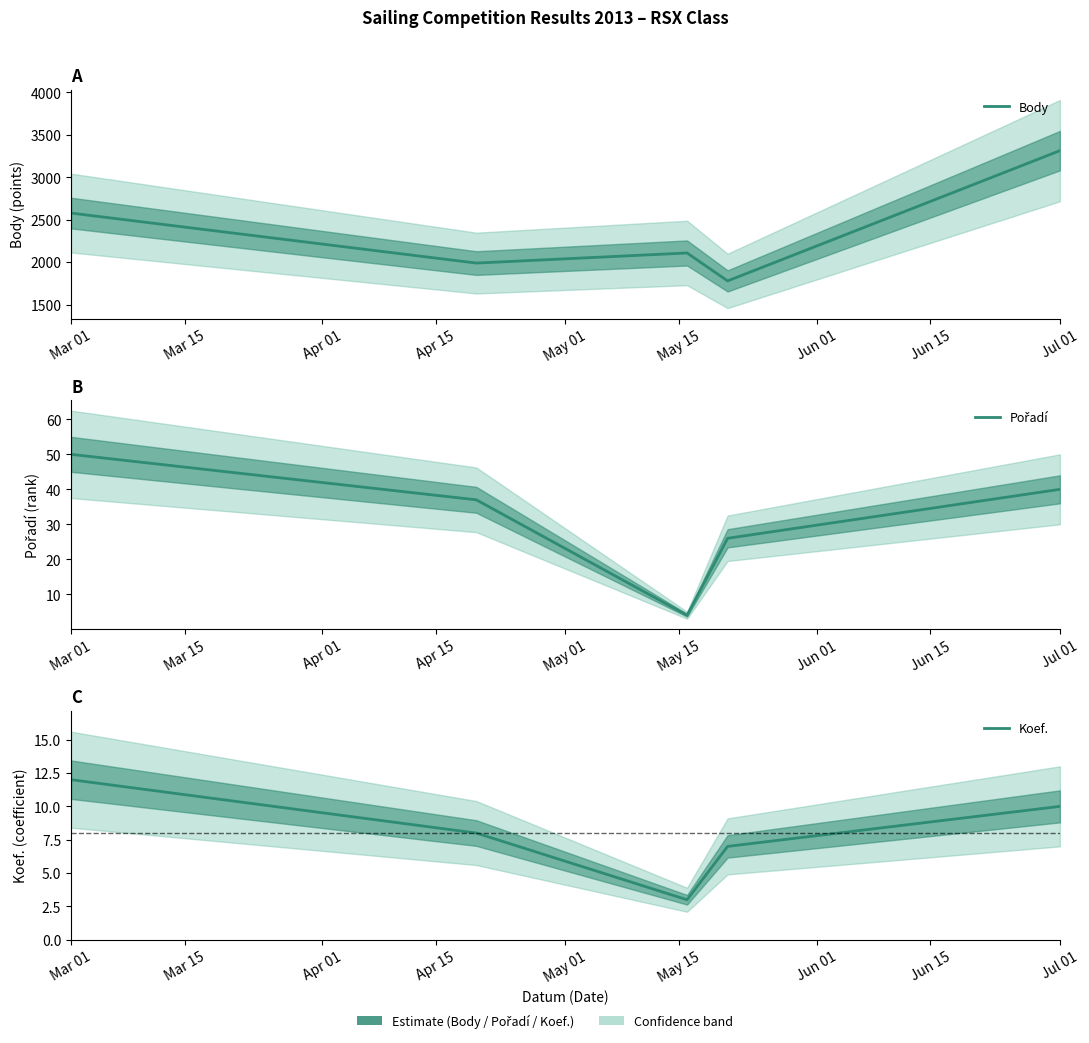

What is the value of the Body point at the 3rd from the left?

2109